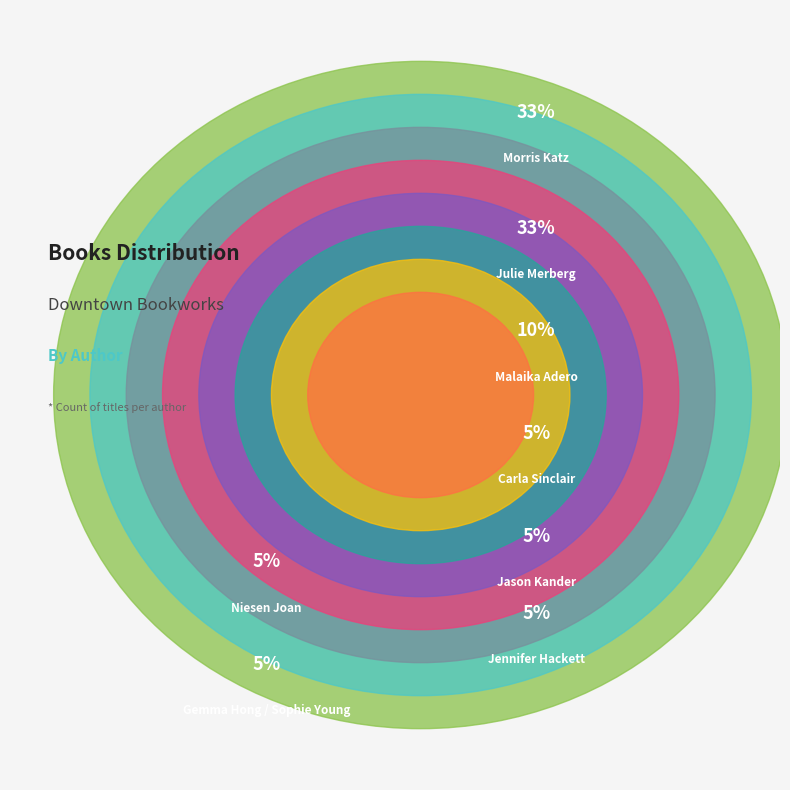

Rank the categories by value from lowest to highest.

Gemma Hong / Sophie Young, Niesen Joan, Jason Kander, Jennifer Hackett, Carla Sinclair, Malaika Adero, Julie Merberg, Morris Katz